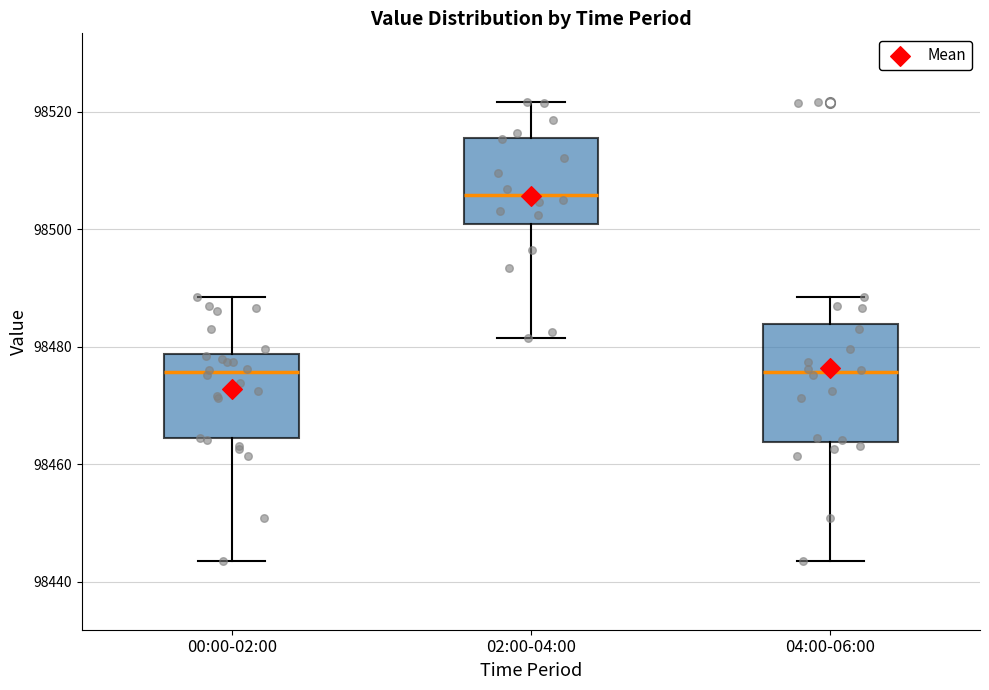

Reading left to right, read every box against the y-axis: the position of its median line, the range the box covers, and the ends of its whiskers. The values are not printed on the chart, so give them approximately, as read against the axis.

00:00-02:00: median 98476, box 98464 to 98478, whiskers 98444 to 98488
02:00-04:00: median 98506, box 98500 to 98516, whiskers 98482 to 98522
04:00-06:00: median 98476, box 98464 to 98484, whiskers 98444 to 98488